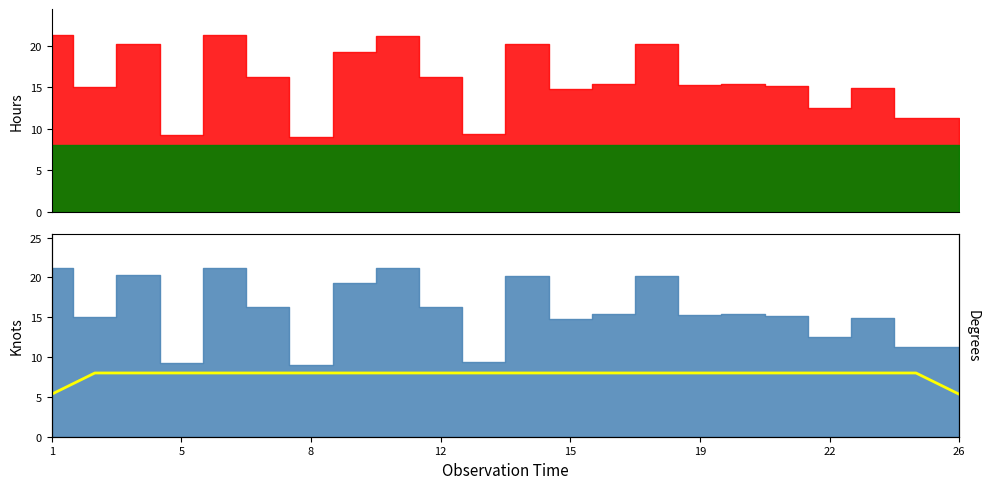

Reading left to right, list all the values displayed in this chart.

5.3	8.0	8.0	8.0	8.0	8.0	8.0	8.0	8.0	8.0	8.0	8.0	8.0	8.0	8.0	8.0	8.0	8.0	8.0	8.0	8.0	5.3